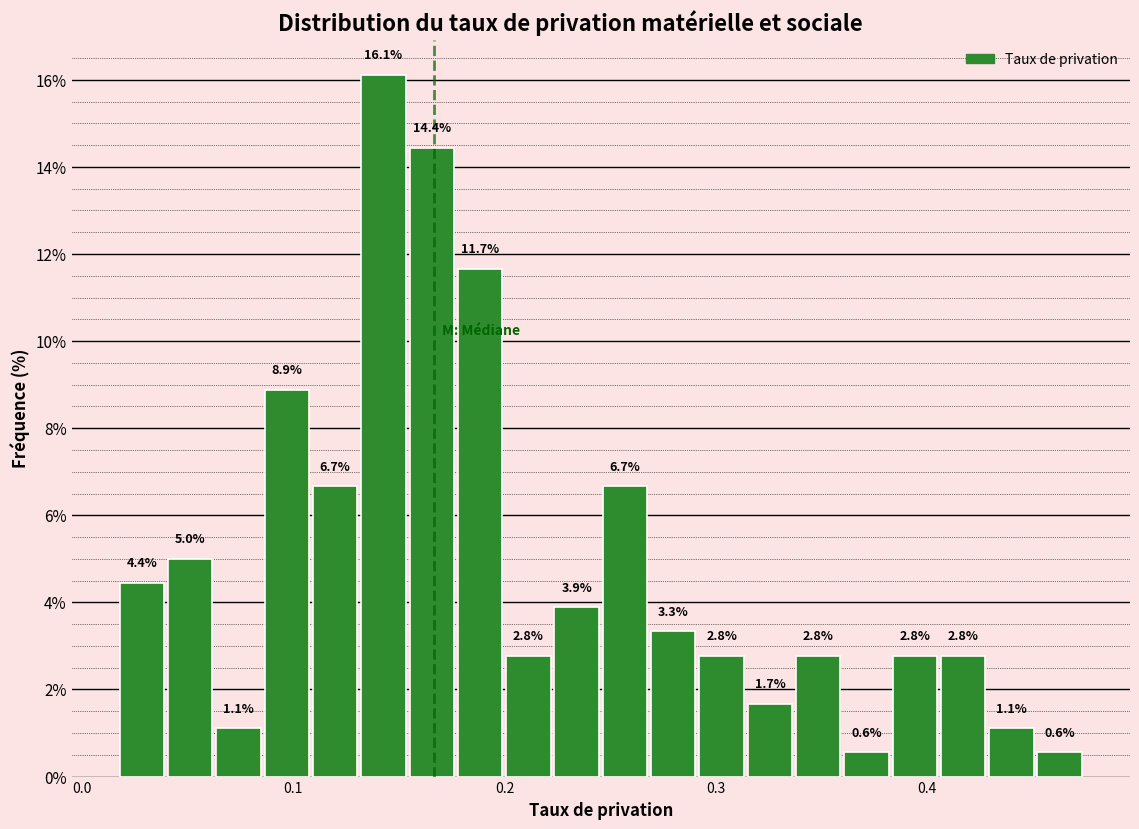

Around what value on the x-axis is the tallest bar? Give the approximate position of its centre, as read against the axis.

0.14